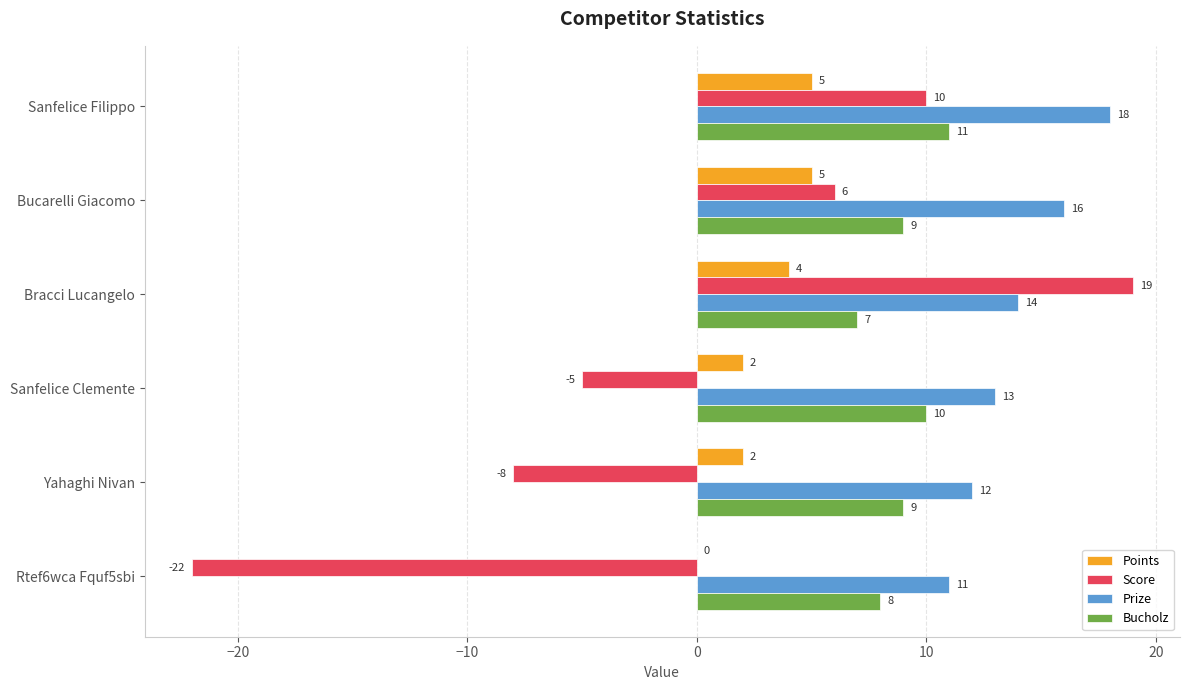

How many Prize values are between 12 and 16?

4